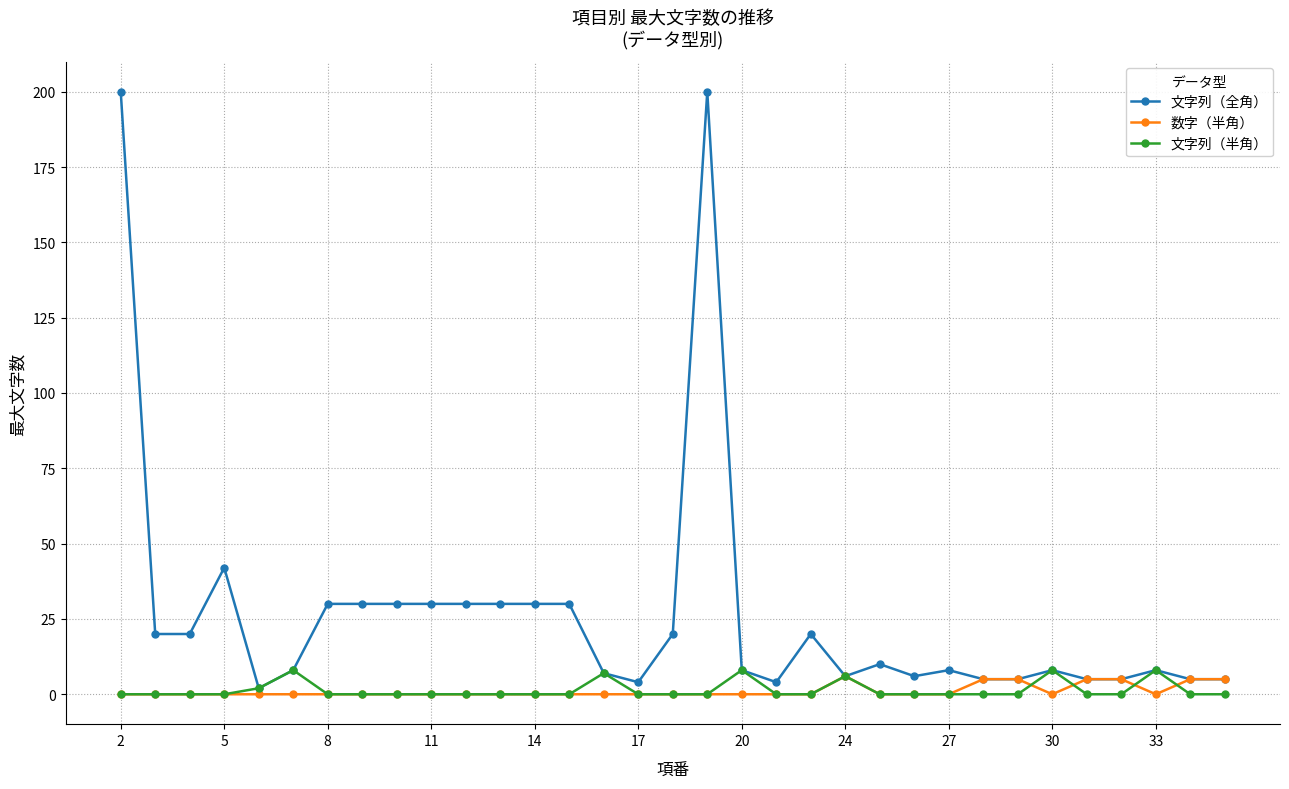

Reading left to right, transcribe all the data shown in this chart.

文字列（全角）: 200	20	20	42	2	8	30	30	30	30	30	30	30	30	7	4	20	200	8	4	20	6	10	6	8	5	5	8	5	5	8	5	5
数字（半角）: 0	0	0	0	0	0	0	0	0	0	0	0	0	0	0	0	0	0	0	0	0	6	0	0	0	5	5	0	5	5	0	5	5
文字列（半角）: 0	0	0	0	2	8	0	0	0	0	0	0	0	0	7	0	0	0	8	0	0	6	0	0	0	0	0	8	0	0	8	0	0